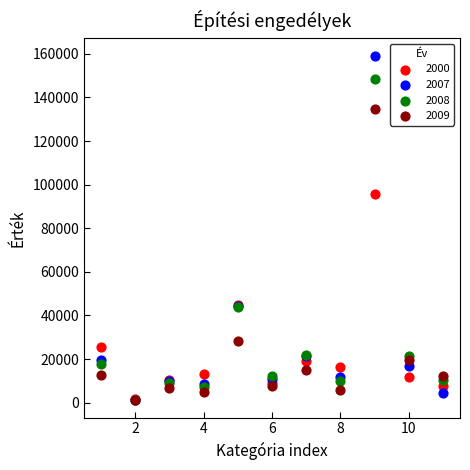

Which series contains the highest Y value?

2007